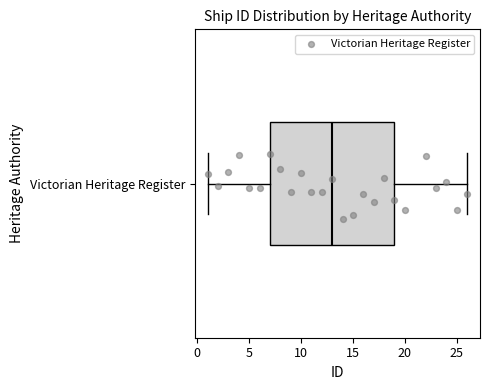

Transcribe this box plot: give where the median line is, the range the box spans, and where the two whiskers end, as read against the x-axis. The values are not printed on the chart, so give them approximately, as read against the axis.

median 13, box 7 to 19, whiskers 1 to 26